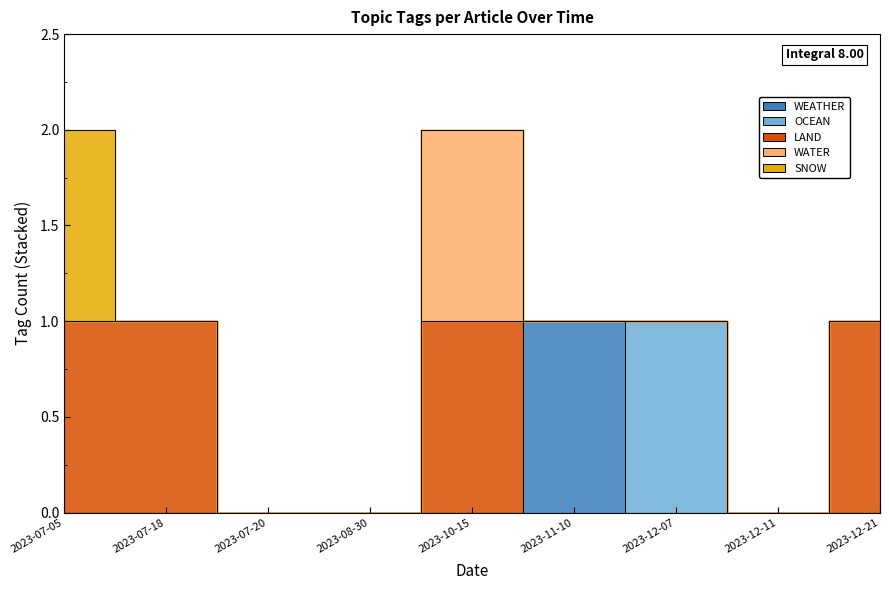

Which series has the widest spread of values?

WEATHER